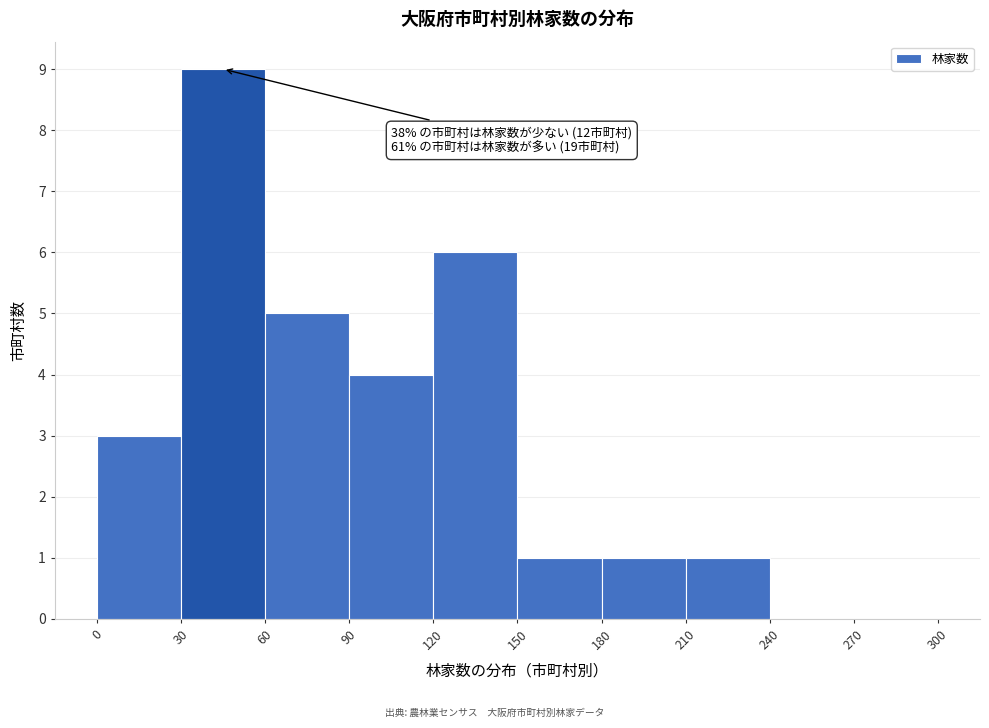

Over which range of the x-axis is the bar tallest?

30 to 60